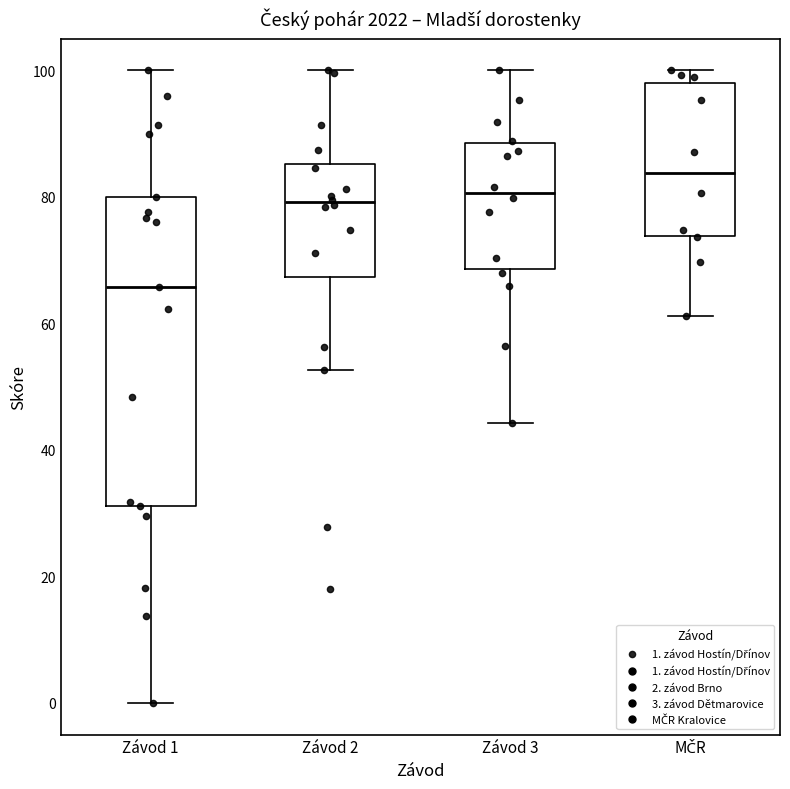

Where does the lower whisker of the box for MČR end on the y-axis? The values are not printed on the chart, so give them approximately, as read against the axis.

62